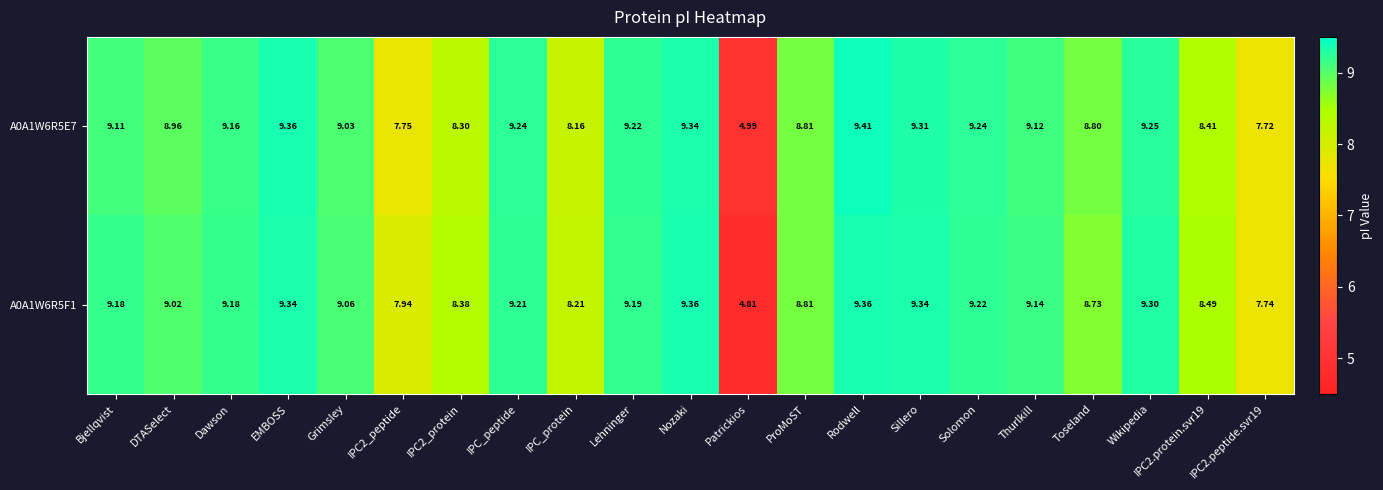

Which category has the lowest value across all series?

Patrickios